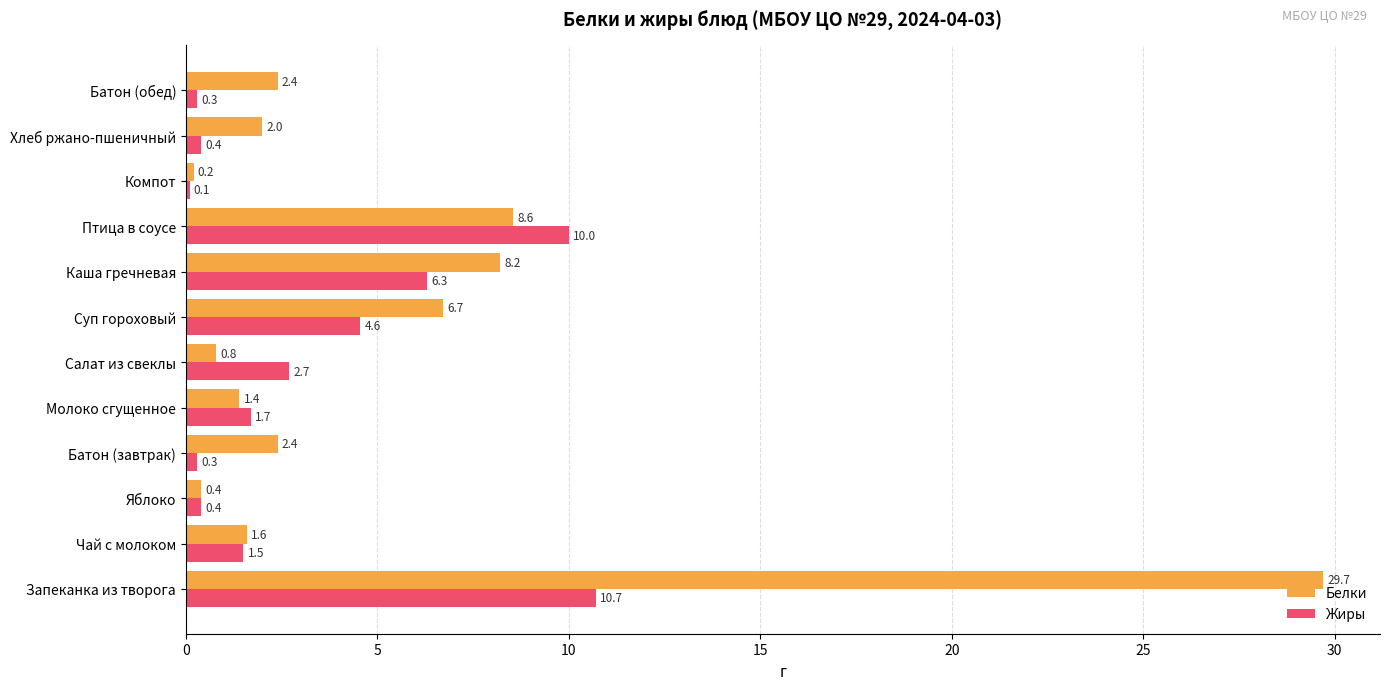

What is the difference between the Белки values at Каша гречневая and Компот?

8.0